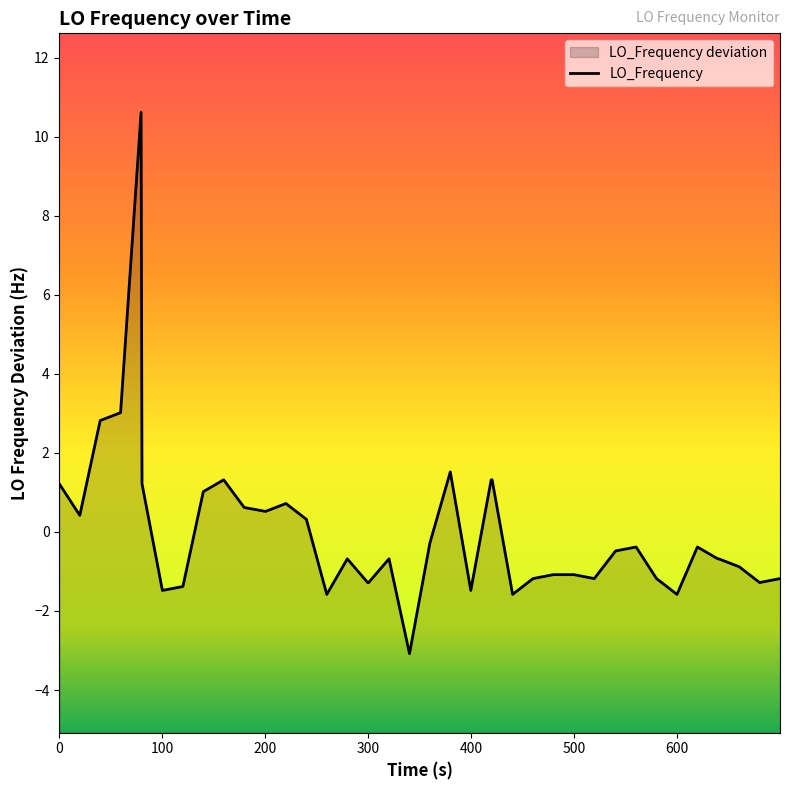

Reading left to right, what are all the values shown in this chart?

1.2	0.4	2.8	3.0	10.6	1.2	-1.5	-1.4	1.0	1.3	0.6	0.5	0.7	0.3	-1.6	-0.7	-1.3	-1.3	-0.7	-3.1	-0.3	1.5	-1.5	1.3	1.3	-1.6	-1.2	-1.1	-1.1	-1.2	-0.5	-0.4	-1.2	-1.6	-0.4	-0.7	-0.7	-0.9	-1.3	-1.2